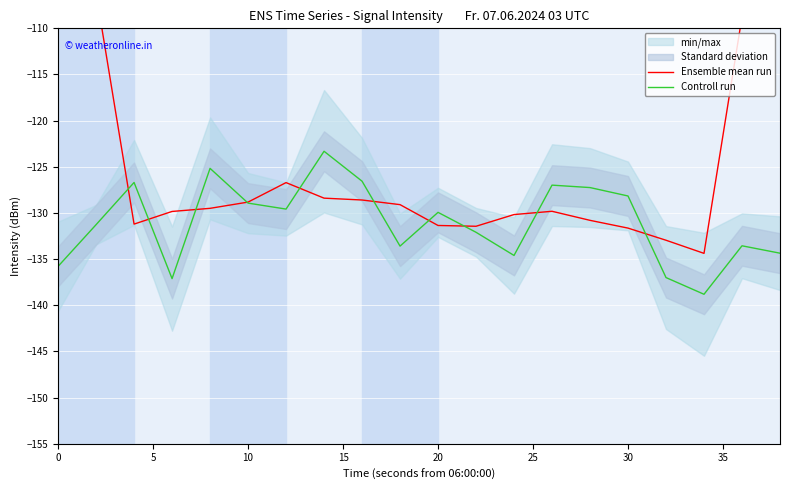

Which series ends up on top after the final intersection of Controll run and Ensemble mean run?

Ensemble mean run